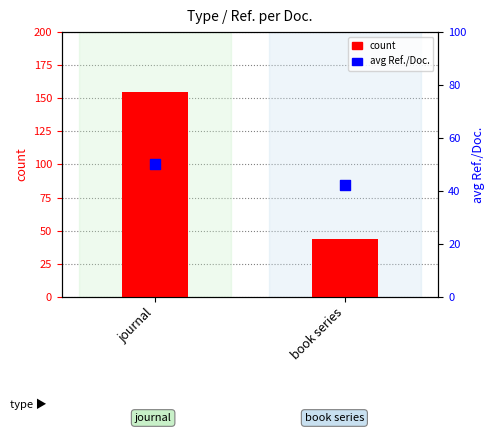

At which category is the sum across all series the highest?

journal